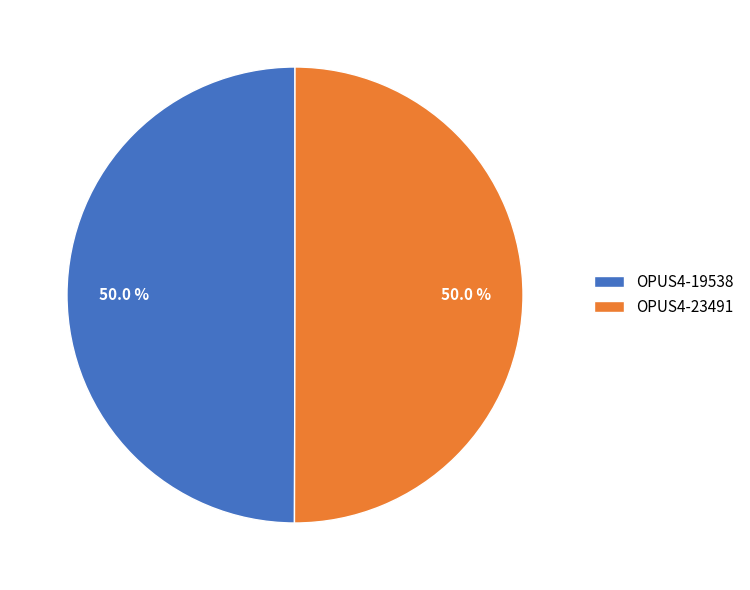

Combined, what portion of the pie is OPUS4-19538 and OPUS4-23491?

100.0%